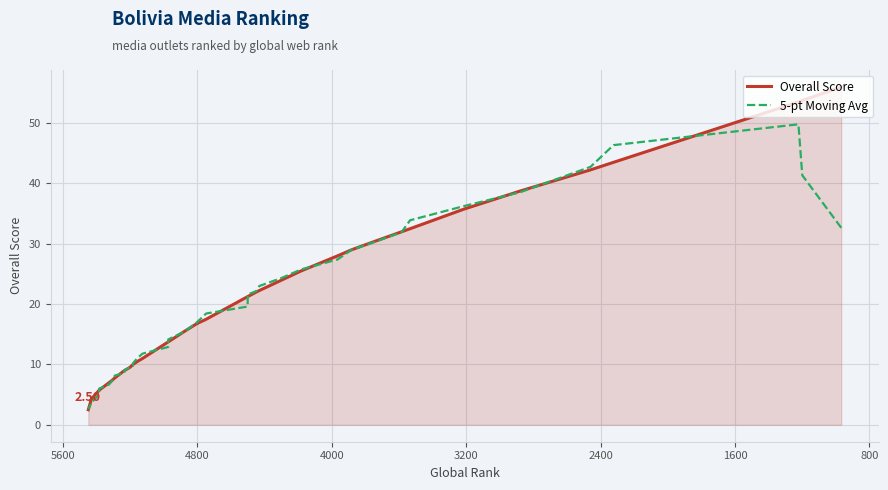

Which series has the largest total across all categories?

Overall Score